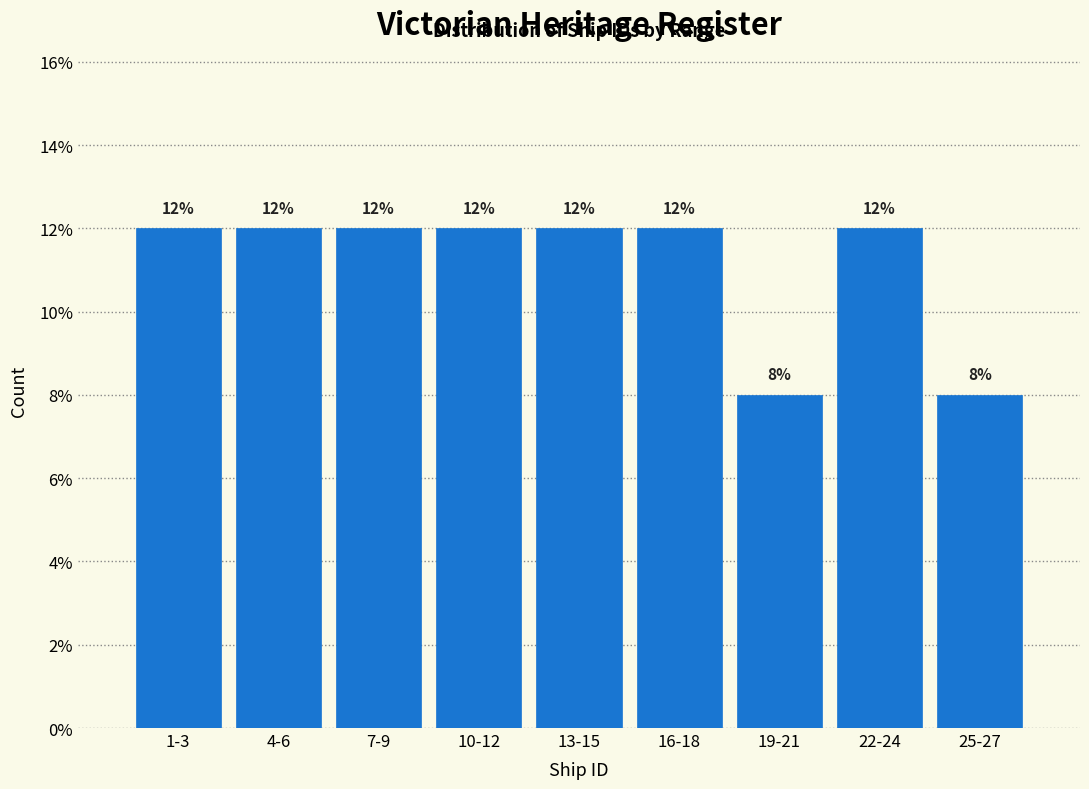

Reading left to right, transcribe all the data shown in this chart.

12	12	12	12	12	12	8	12	8